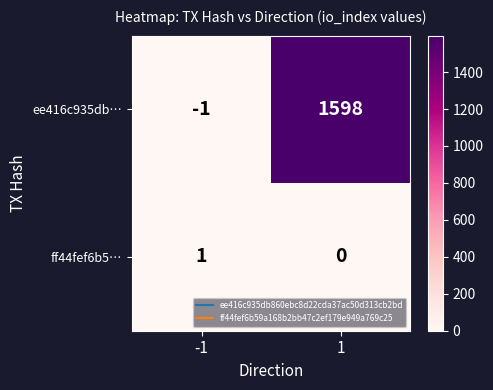

What is the difference between the maximum and minimum values in the ee416c935db… series?

1599